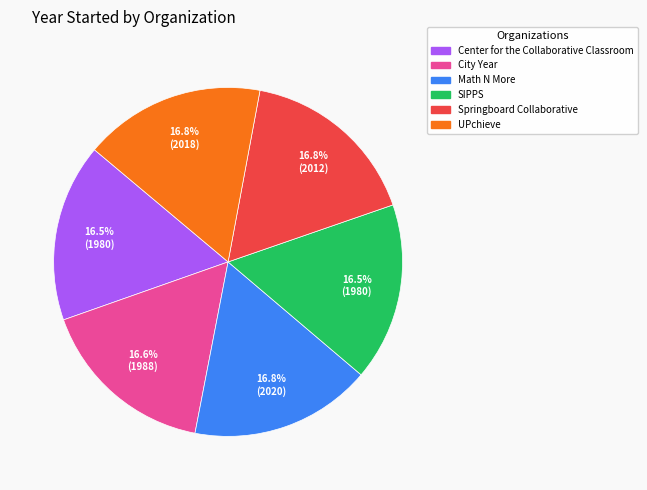

What percentage do Springboard Collaborative and SIPPS together represent?

33.3%